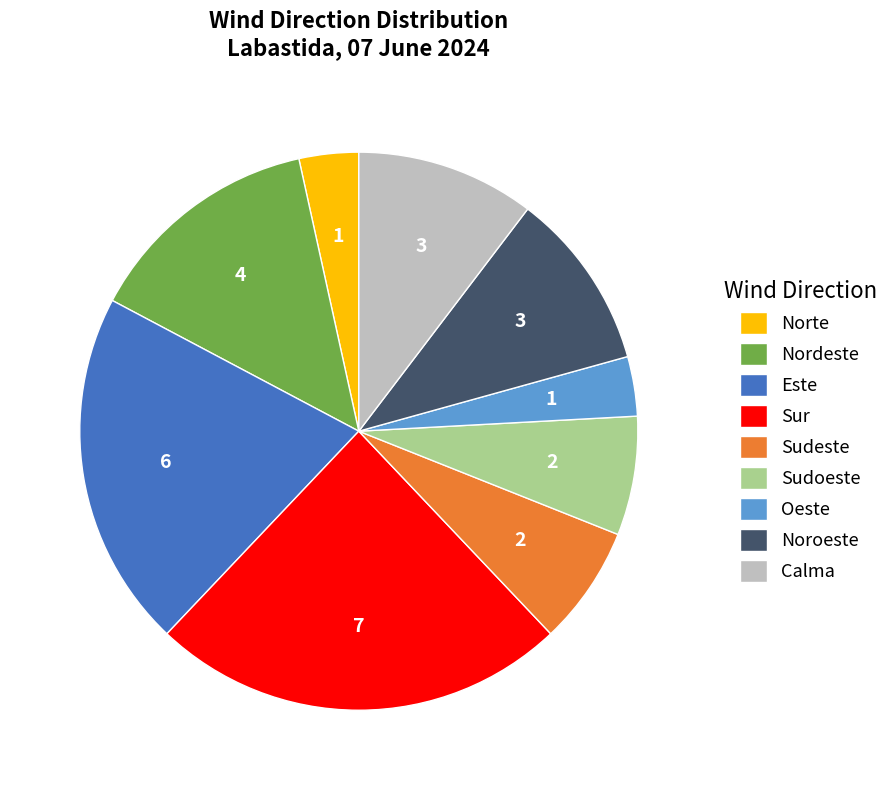

How many slices are in this pie chart?

9